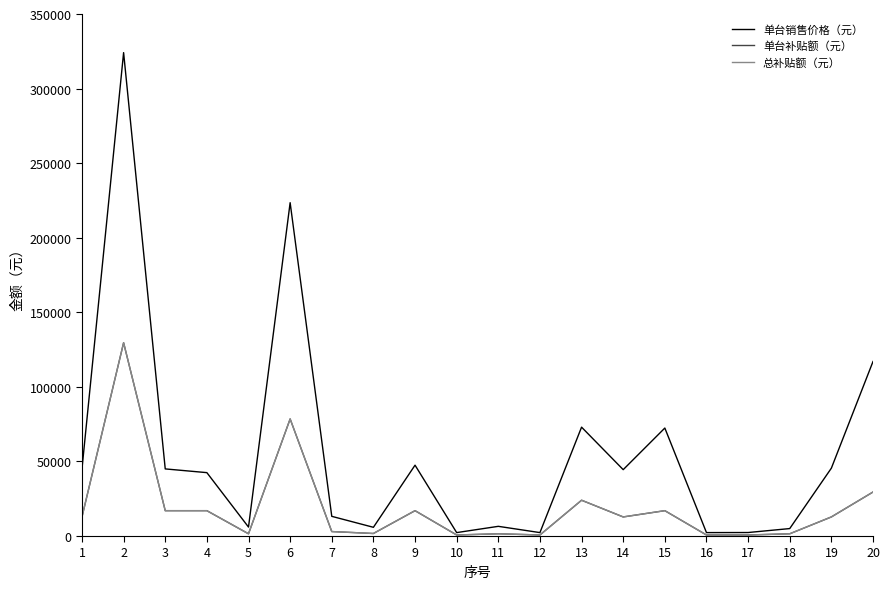

Which category has the highest value in the 单台补贴额（元） series?

2